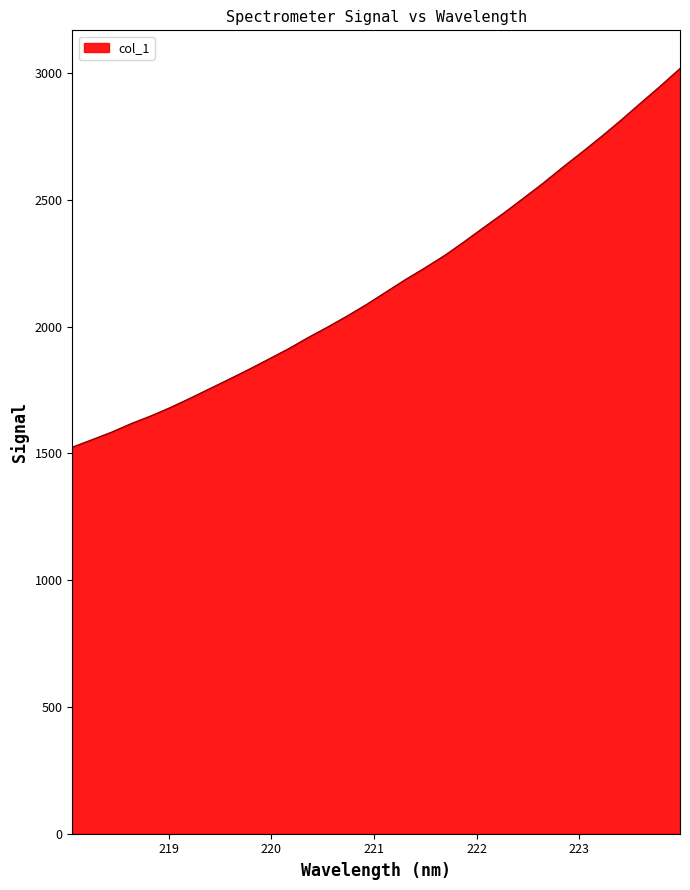

How many lines are shown in the chart?

1